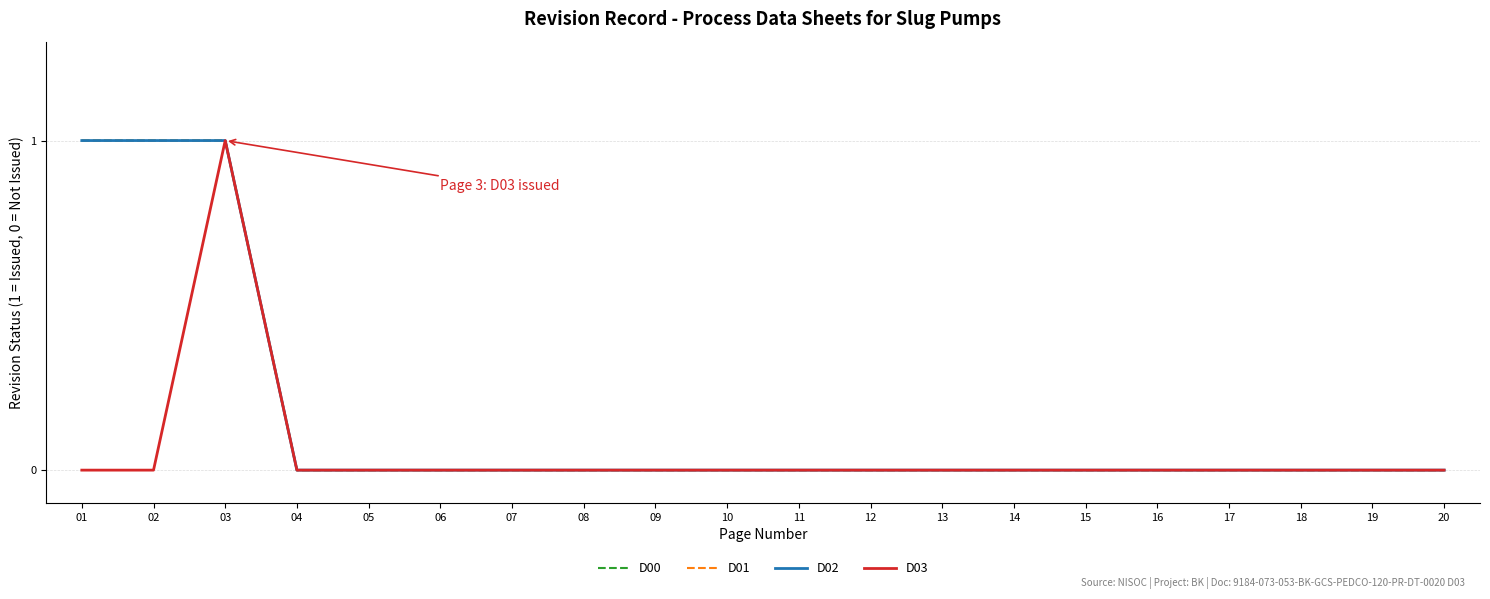

At which label does D03 reach its minimum?

01